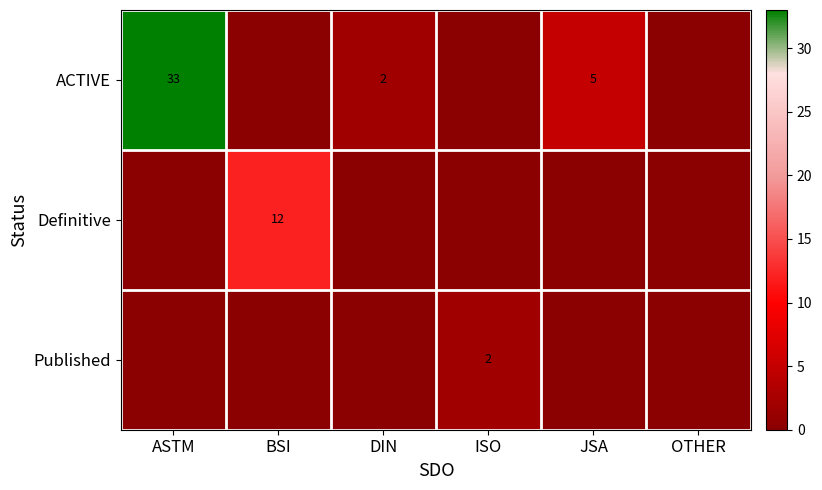

Between BSI and ISO, which is larger?

BSI